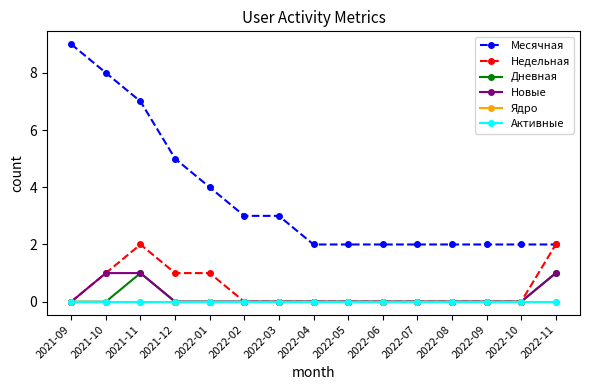

What is the label of the 11th point from the left?

2022-07